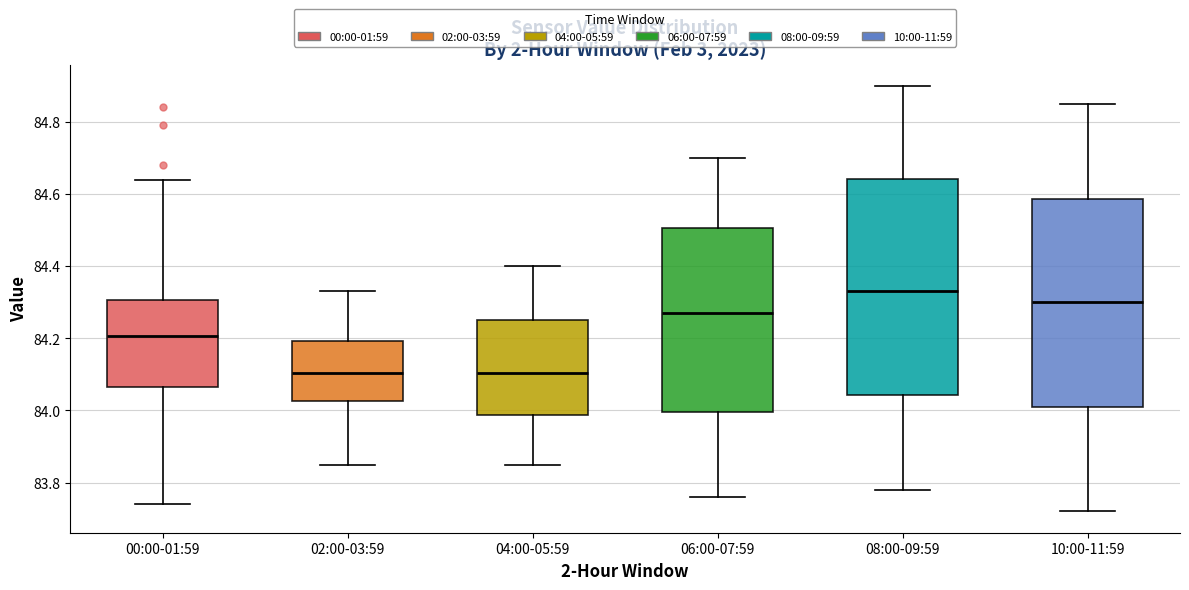

Comparing the boxes themselves (not the whiskers), which one is the tallest?

08:00-09:59